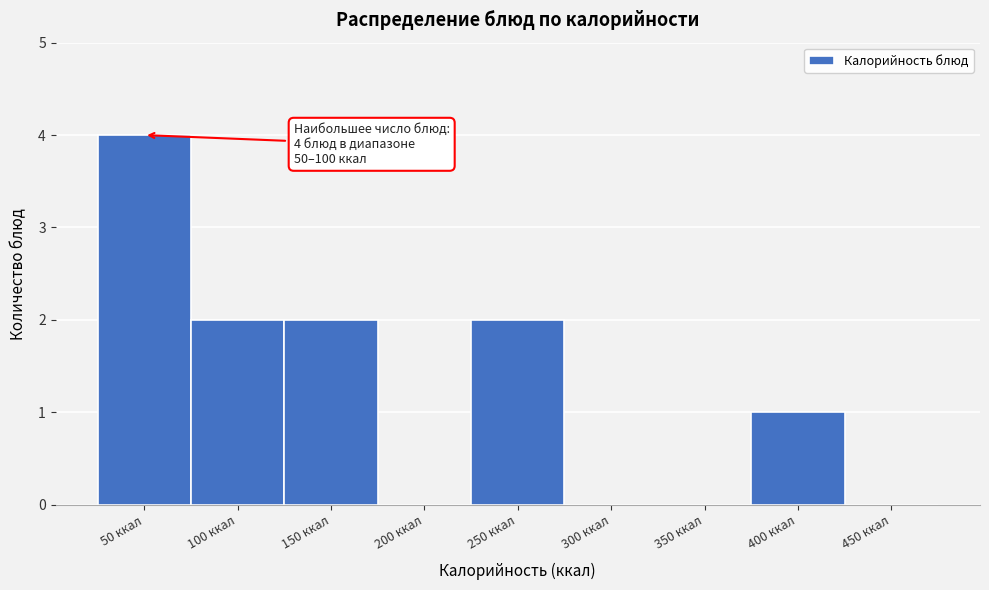

Reading left to right, transcribe all the data shown in this chart.

50 ккал=4	100 ккал=2	150 ккал=2	200 ккал=0	250 ккал=2	300 ккал=0	350 ккал=0	400 ккал=1	450 ккал=0